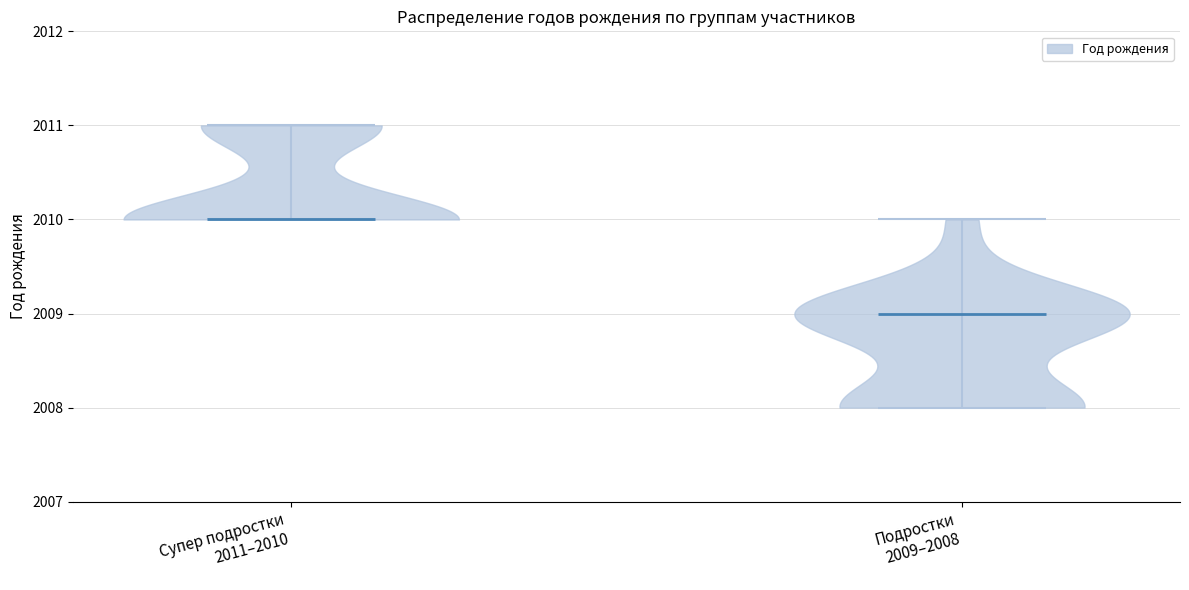

Reading left to right, read every violin against the y-axis: where its median line is, and the lowest and highest points it reaches. The values are not printed on the chart, so give them approximately, as read against the axis.

Супер подростки 2011–2010: median line 2010, lowest point 2010, highest point 2011
Подростки 2009–2008: median line 2009, lowest point 2008, highest point 2010